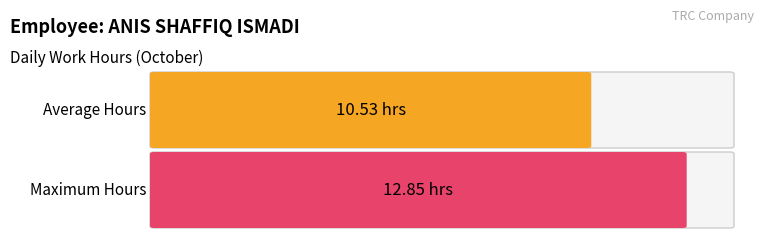

What value does the data have at avg?

10.5